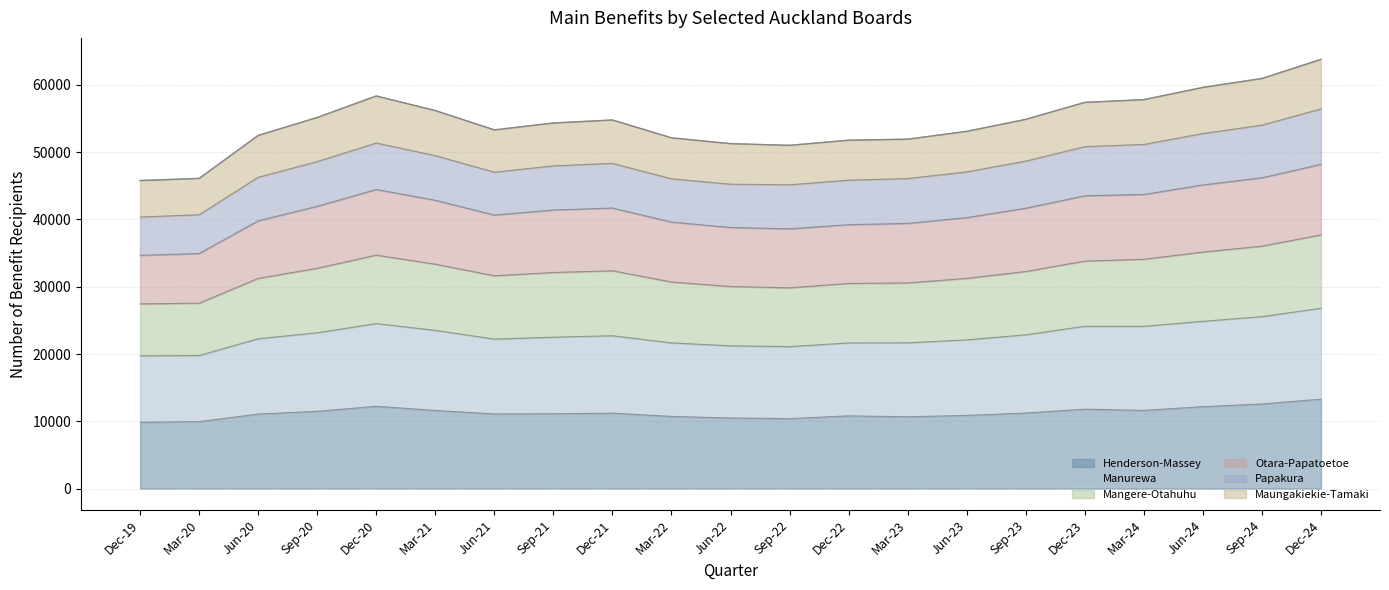

What is the highest value of the Henderson-Massey series?

13287